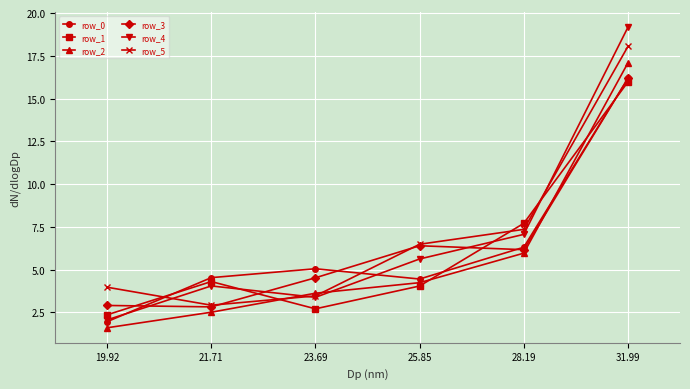

What is the greatest value displayed?

19.2